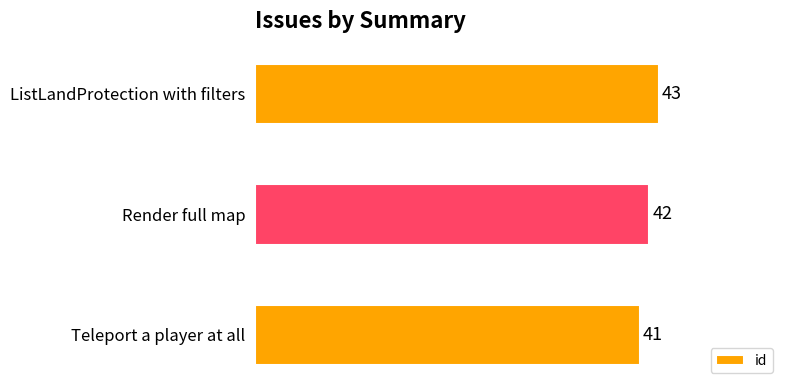

Count the number of data series in this chart.

1